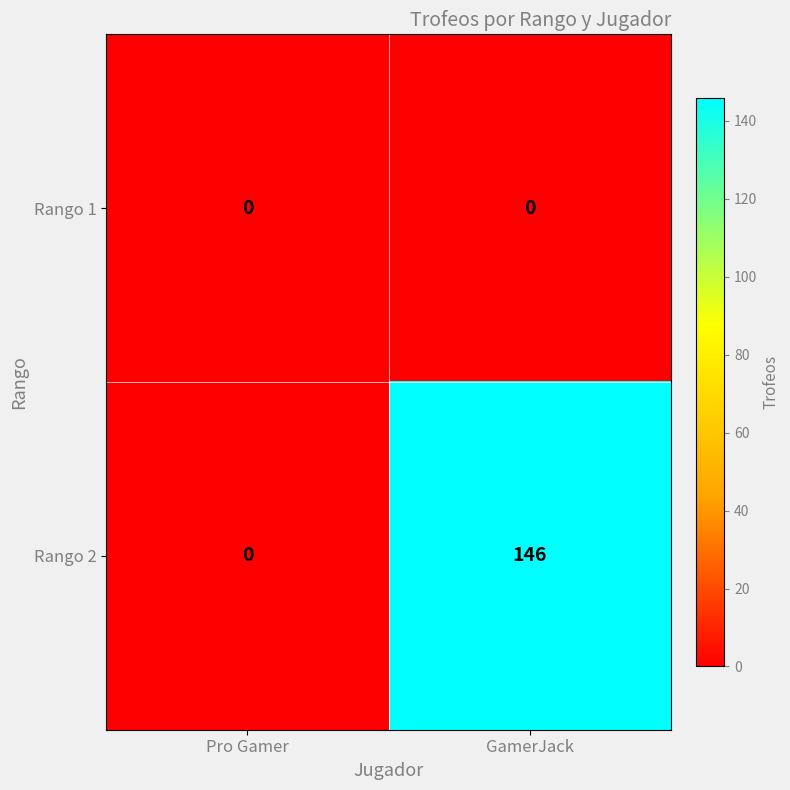

What is the sum of all Rango 2 values?

146